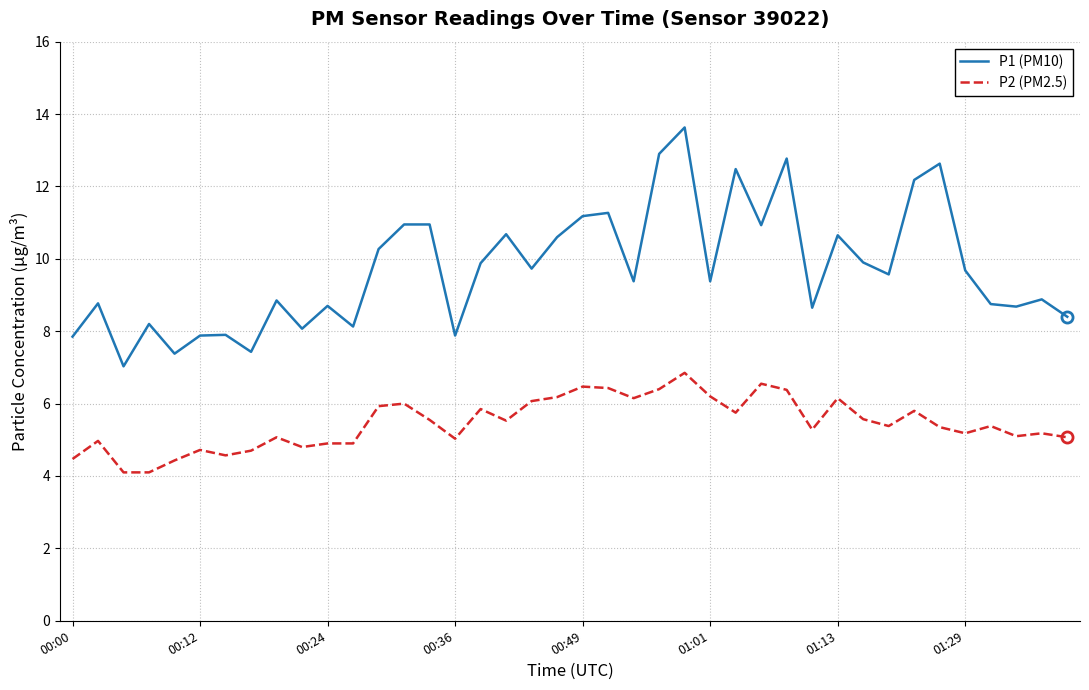

Which series has the largest total across all categories?

P1 (PM10)